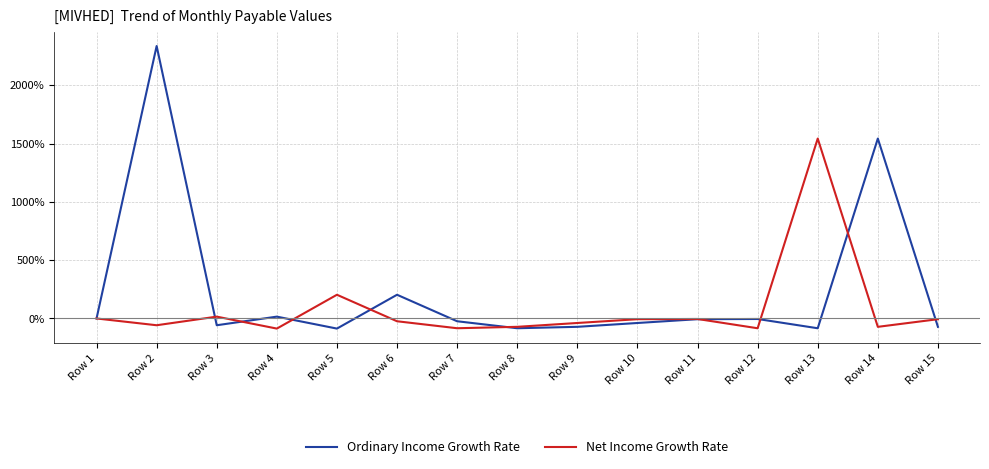

How many interior local valleys does the Net Income Growth Rate series have?

5